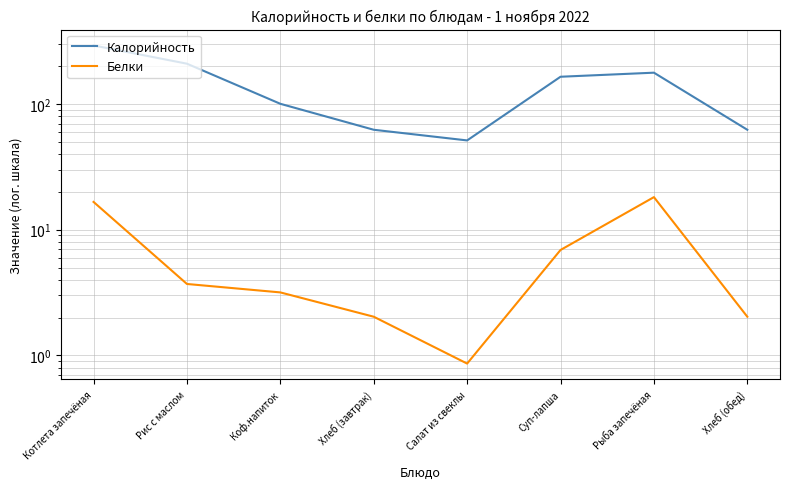

True or false: Калорийность and Белки cross at least once.

False